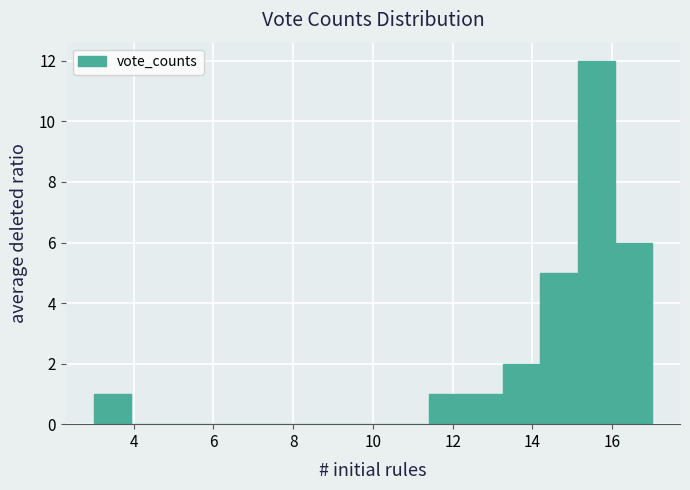

Reading left to right, list every bar in this chart as the range it spans on the x-axis followed by its height. Neither the bar edges nor the heights are printed on the chart, so give them approximately, as read against the axes.

3.0 to 4.0: 1
4.0 to 4.8: 0
4.8 to 5.8: 0
5.8 to 6.8: 0
6.8 to 7.6: 0
7.6 to 8.6: 0
8.6 to 9.6: 0
9.6 to 10.4: 0
10.4 to 11.4: 0
11.4 to 12.4: 1
12.4 to 13.2: 1
13.2 to 14.2: 2
14.2 to 15.2: 5
15.2 to 16.0: 12
16.0 to 17.0: 6